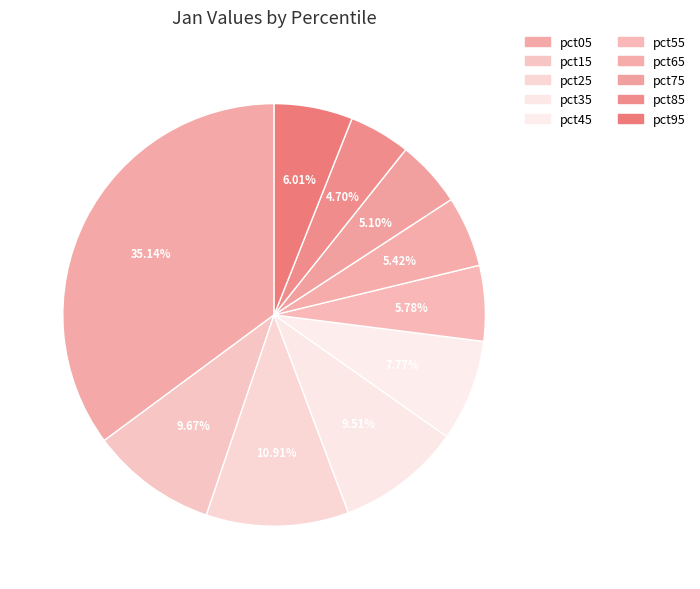

Is there any slice that represents more than half of the pie?

No